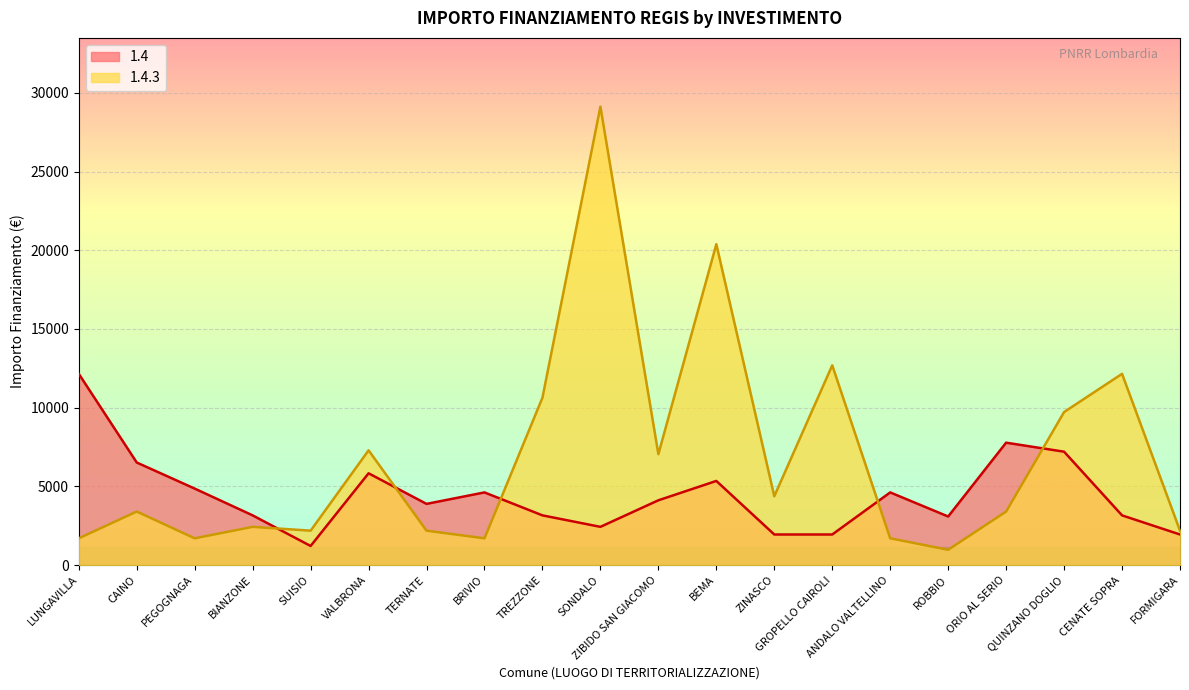

Is the value of 1.4.3 at ANDALO VALTELLINO greater than the value of 1.4 at ORIO AL SERIO?

No